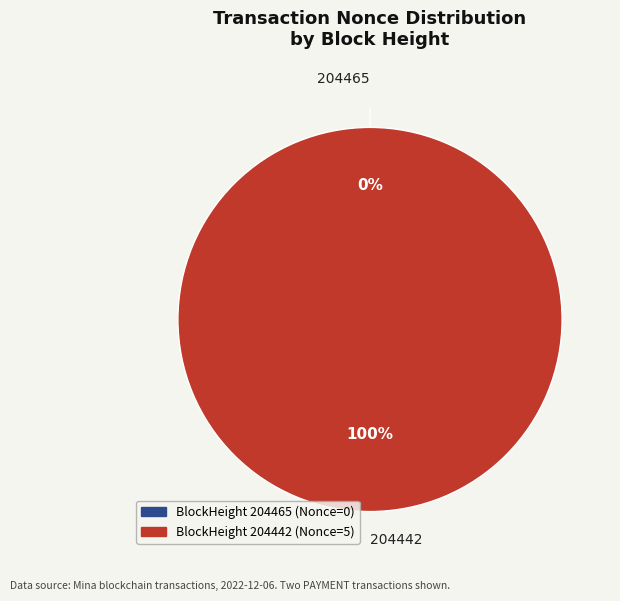

To the nearest percent, what is the combined percentage of 204465 and 204442?

100%